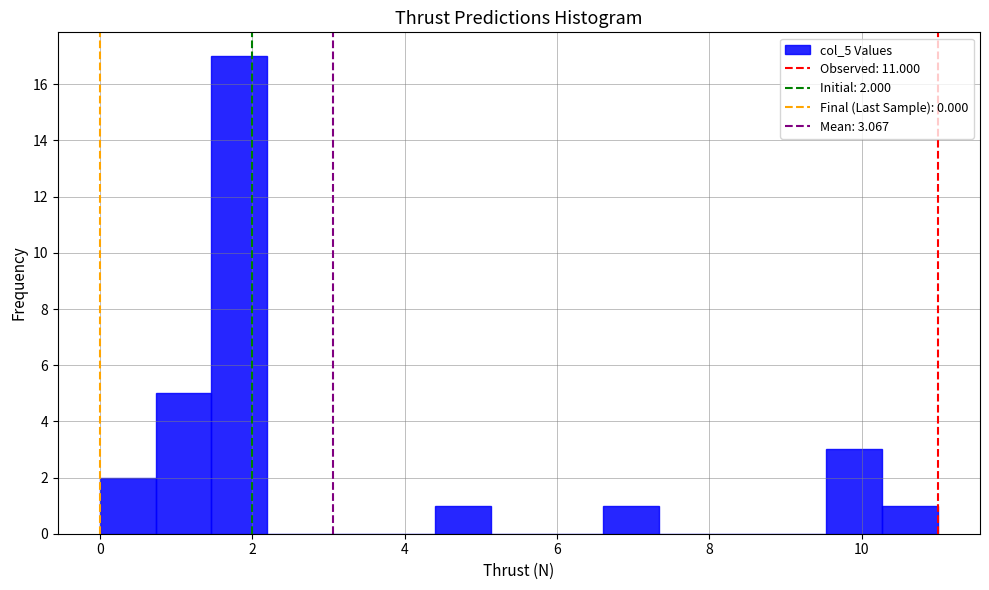

Read against the x-axis, roughly where is the centre of the tallest bar?

1.8